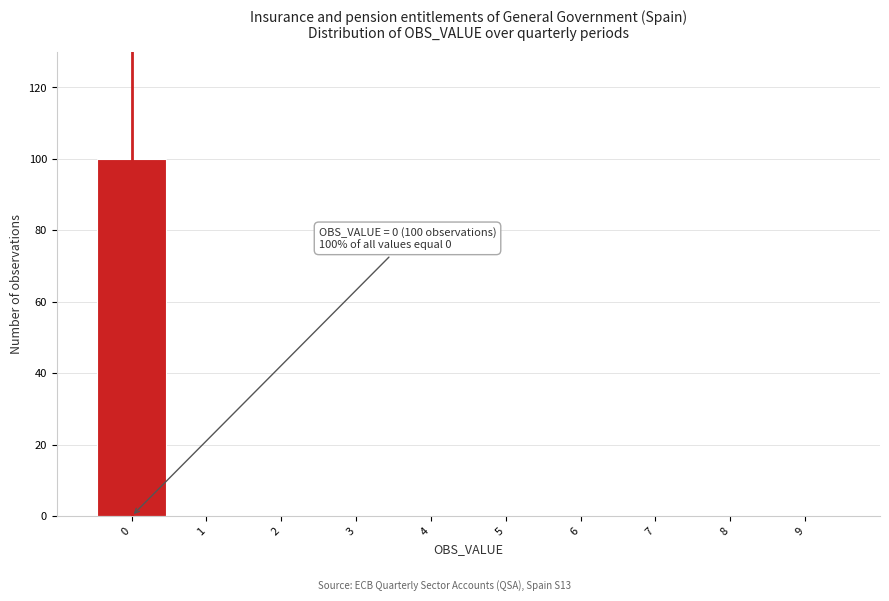

Which range on the x-axis has the tallest bar?

-0.5 to 0.5